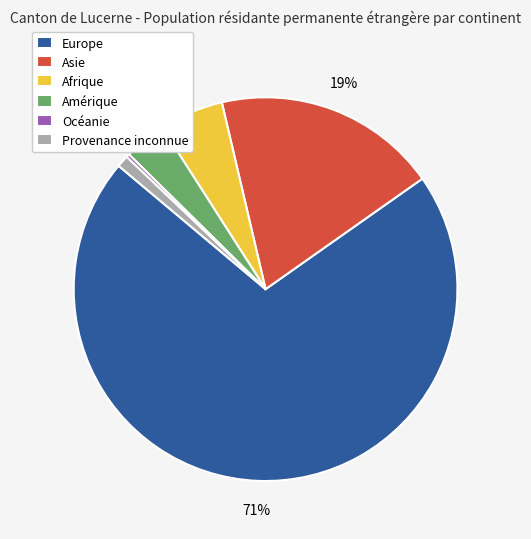

True or false: Amérique accounts for 11% of the total.

False